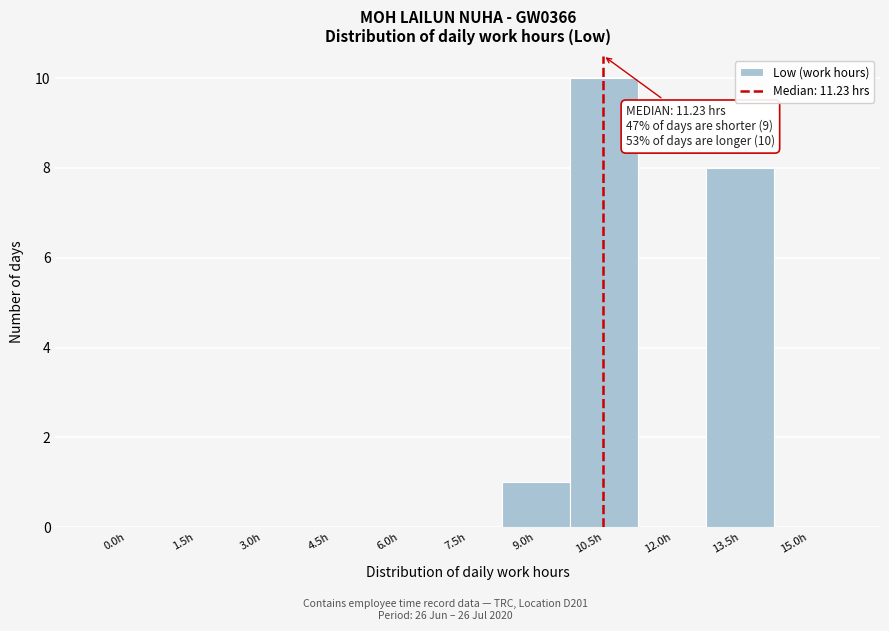

Reading left to right, transcribe all the data shown in this chart.

0.0h=0	1.5h=0	3.0h=0	4.5h=0	6.0h=0	7.5h=0	9.0h=1	10.5h=10	12.0h=0	13.5h=8	15.0h=0